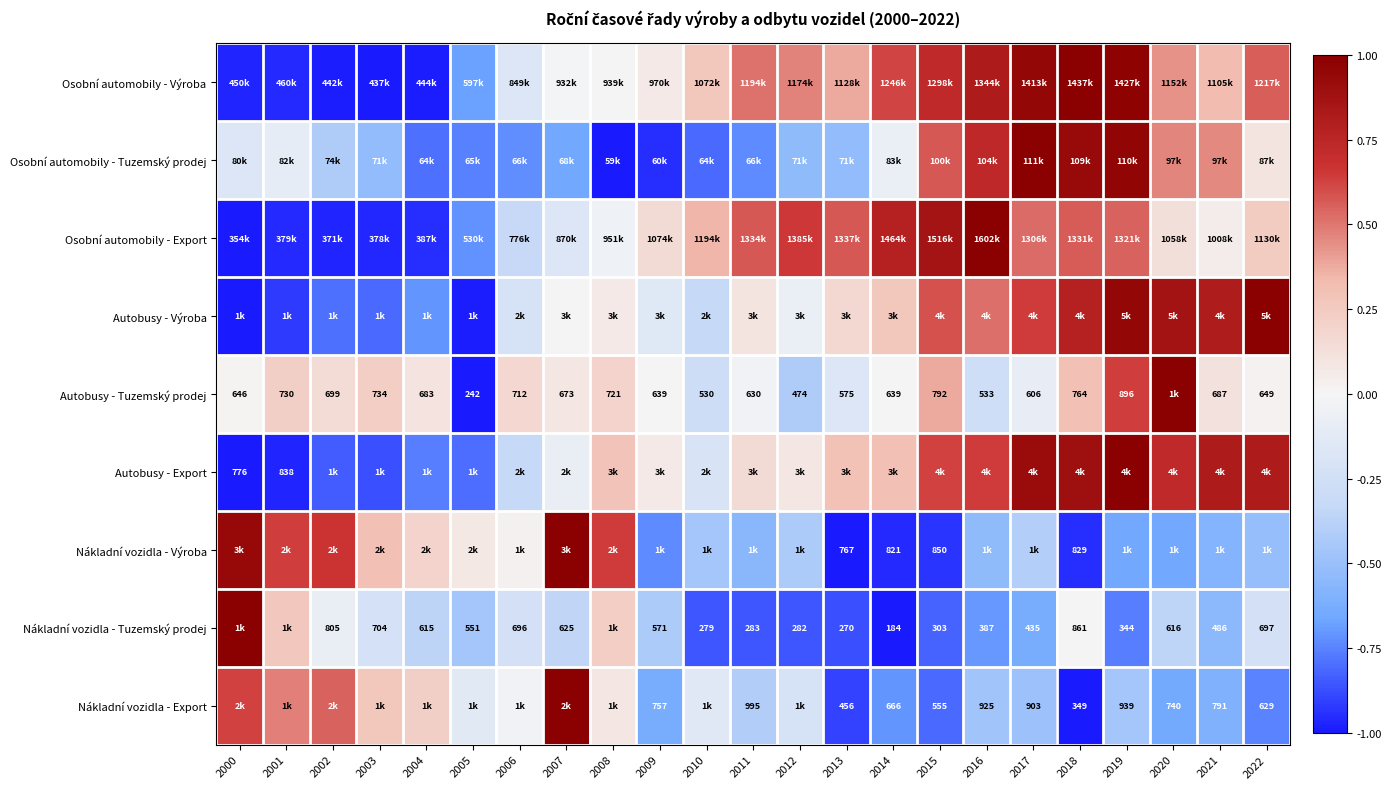

How many values in the Nákladní vozidla - Export series are below 0?

16